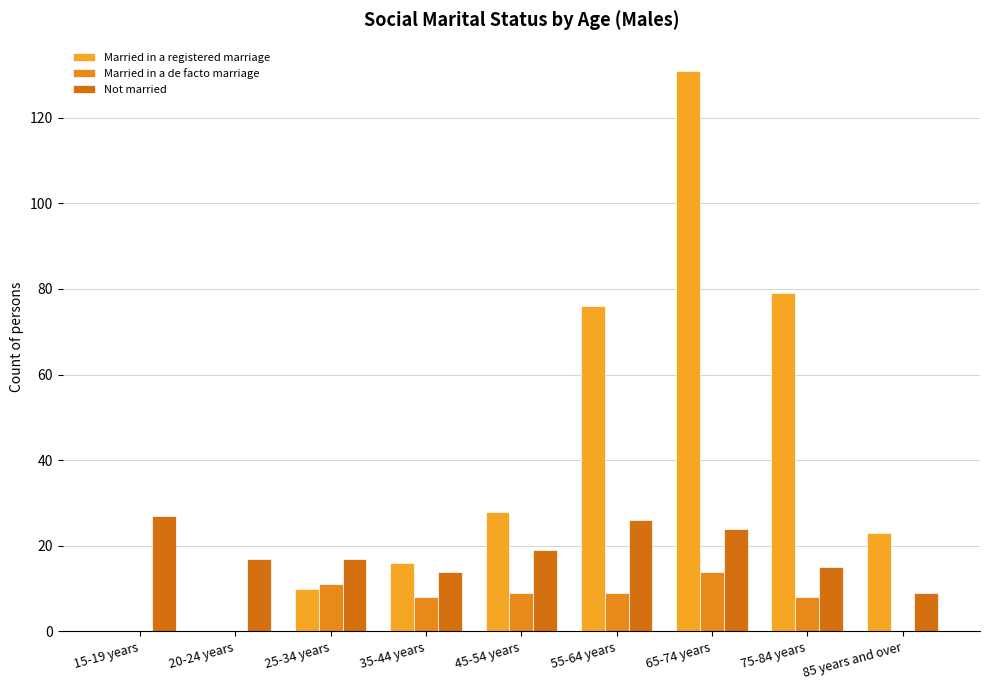

What is the label of the 9th bar from the right?

15-19 years